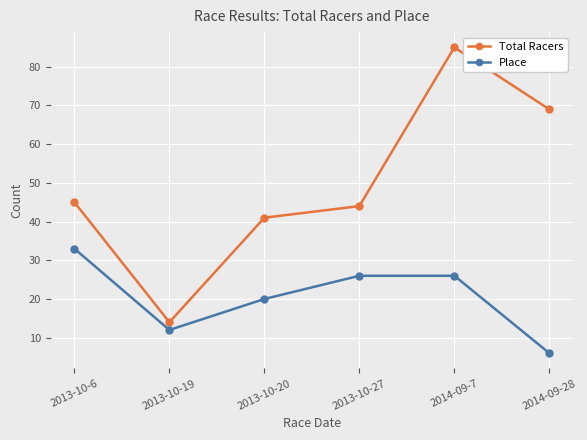

What is the label of the 6th point from the left?

2014-09-28